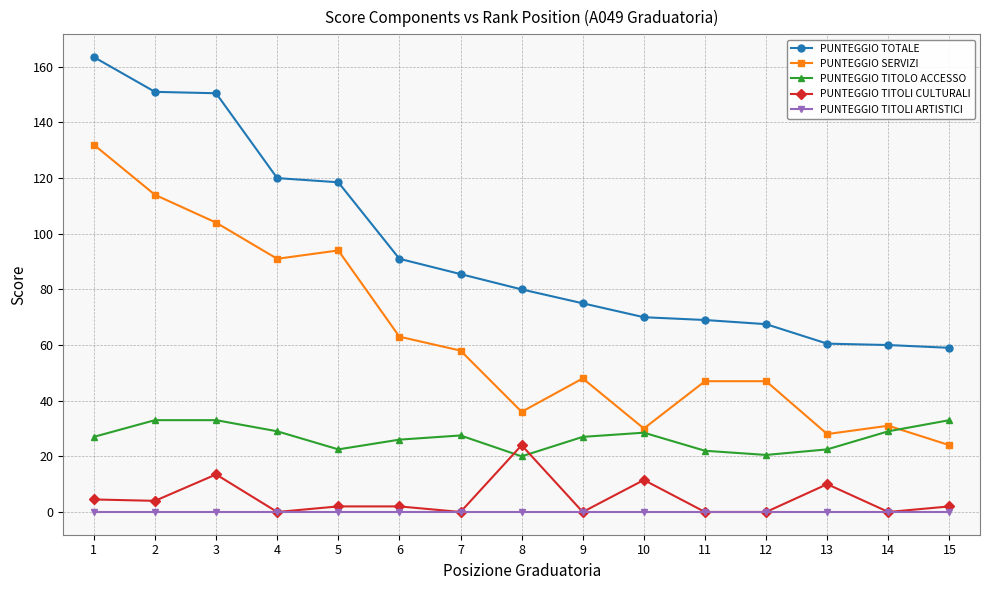

Is it true that PUNTEGGIO TOTALE equals 82.8 at 15?

False